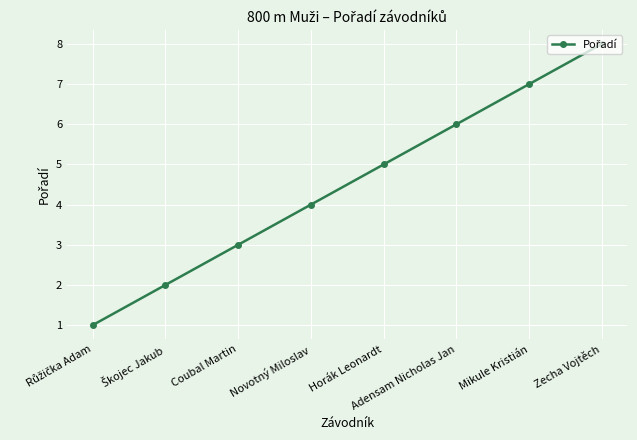

Which category has the highest value across all series?

Zecha Vojtěch